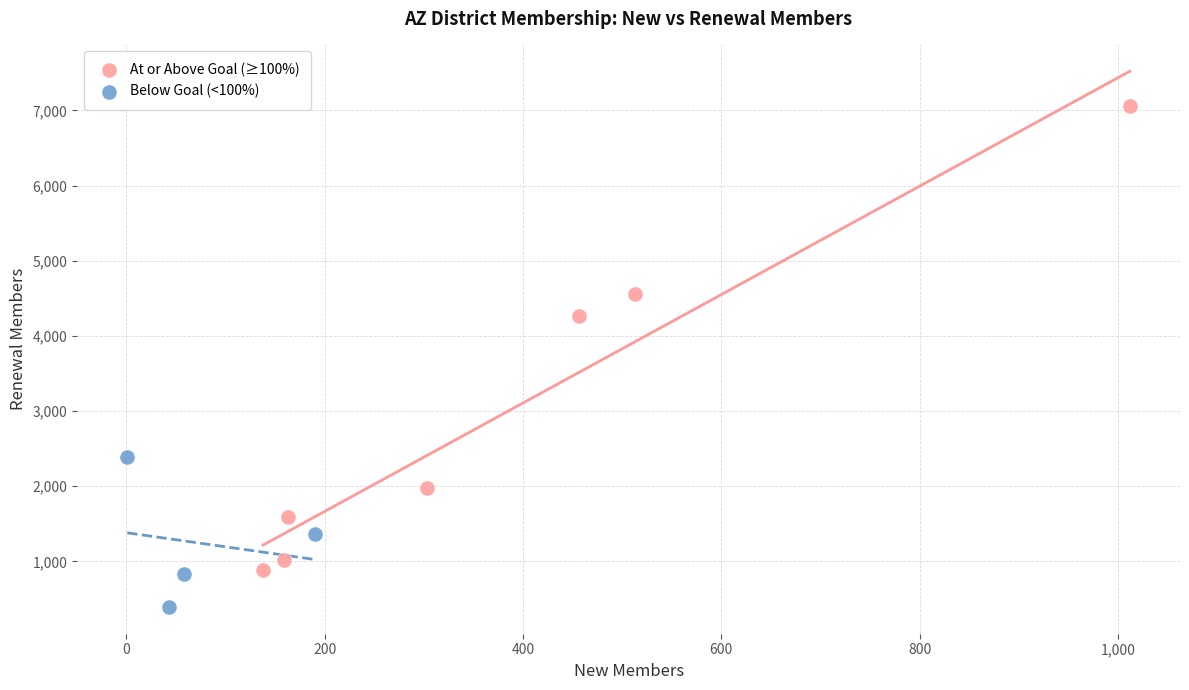

Which series has the largest Y range (max minus min)?

At or Above Goal (≥100%)